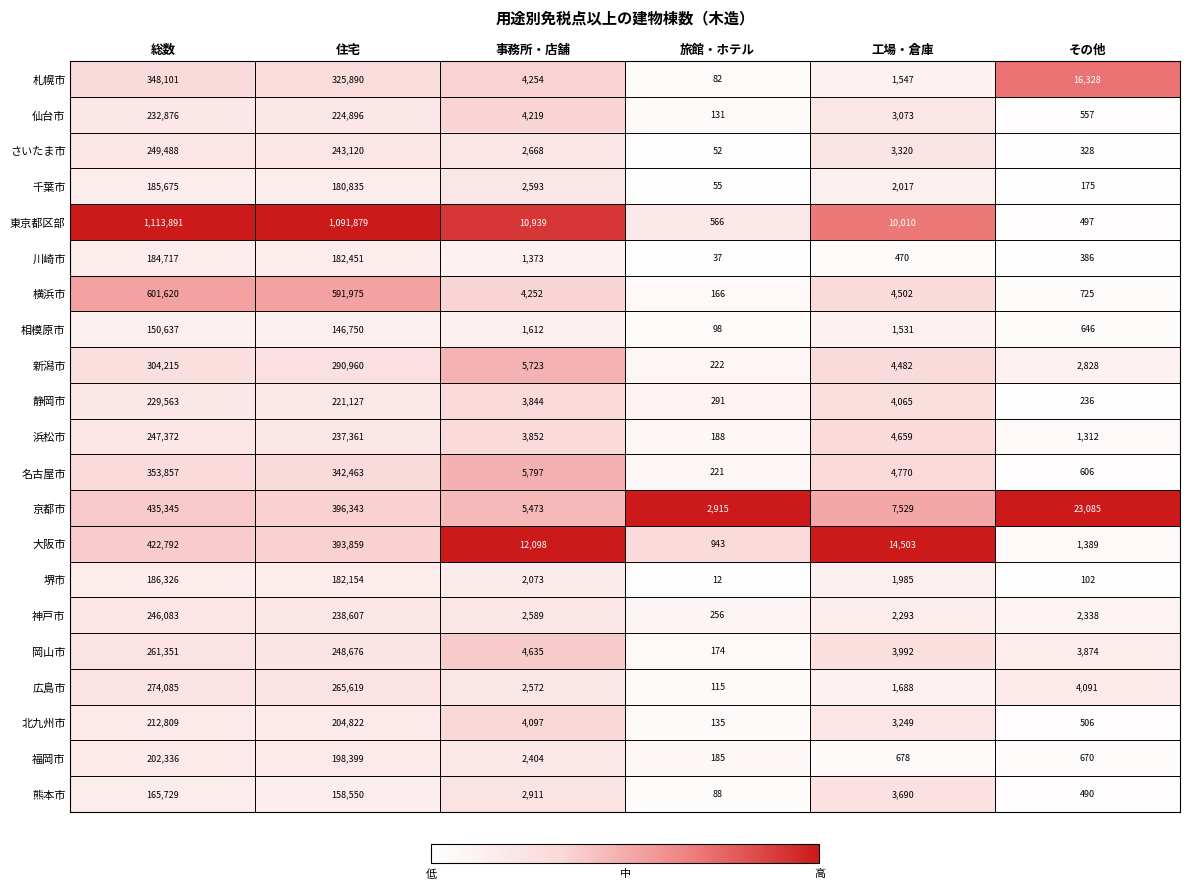

What is the greatest value displayed?

1113891